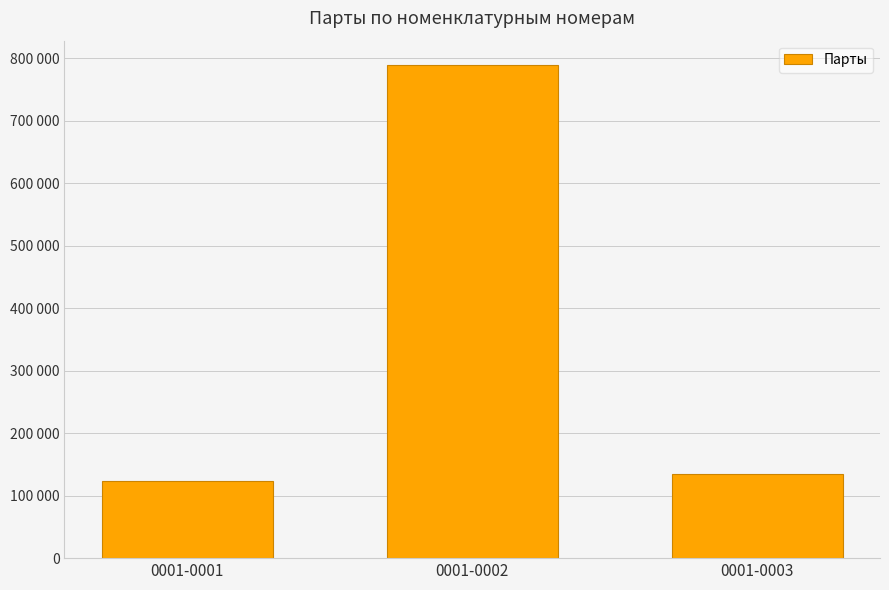

List the labels in order of value, largest first.

0001-0002, 0001-0003, 0001-0001